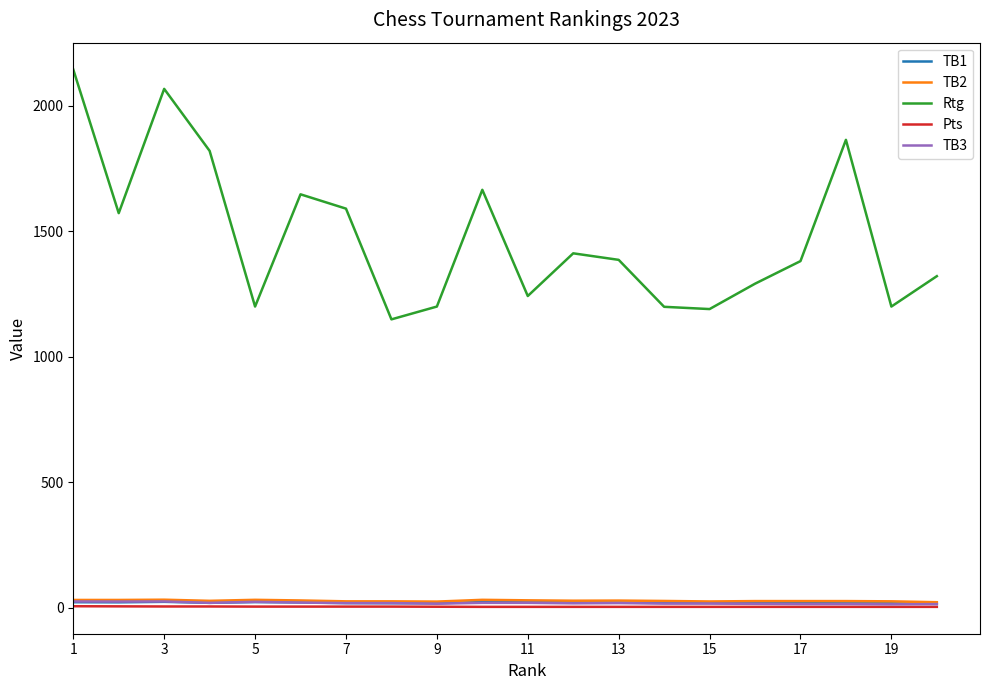

How many values in the Rtg series are below 1386?

10